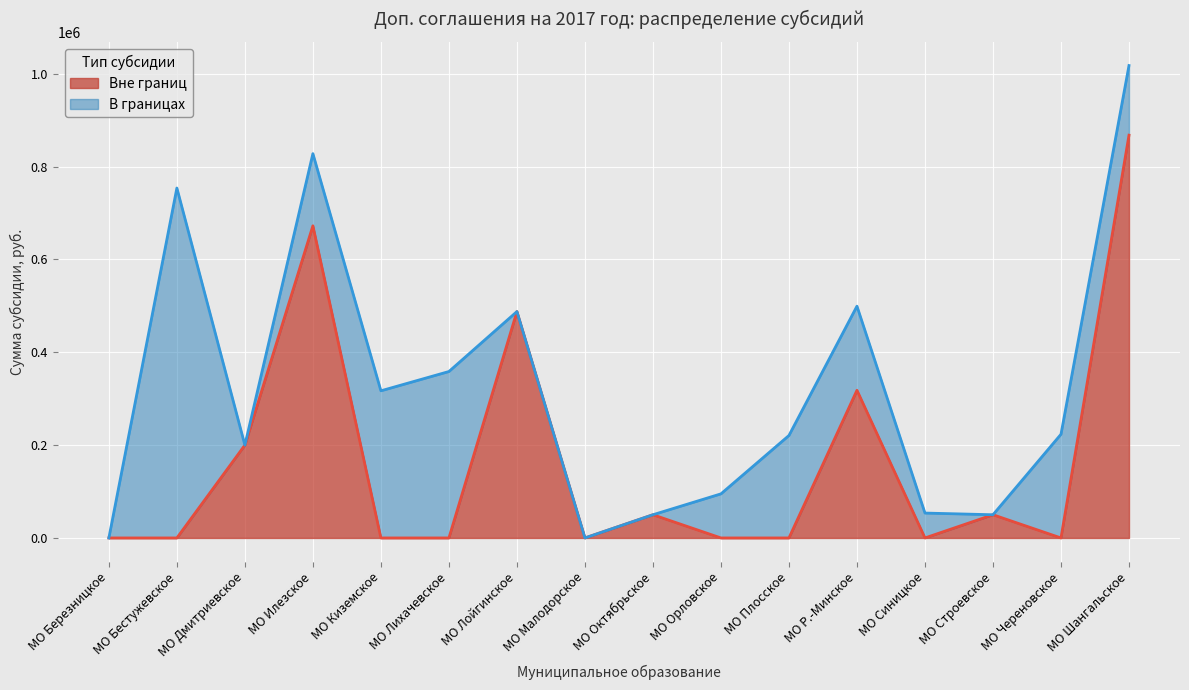

What position from the left is МО Киземское?

5